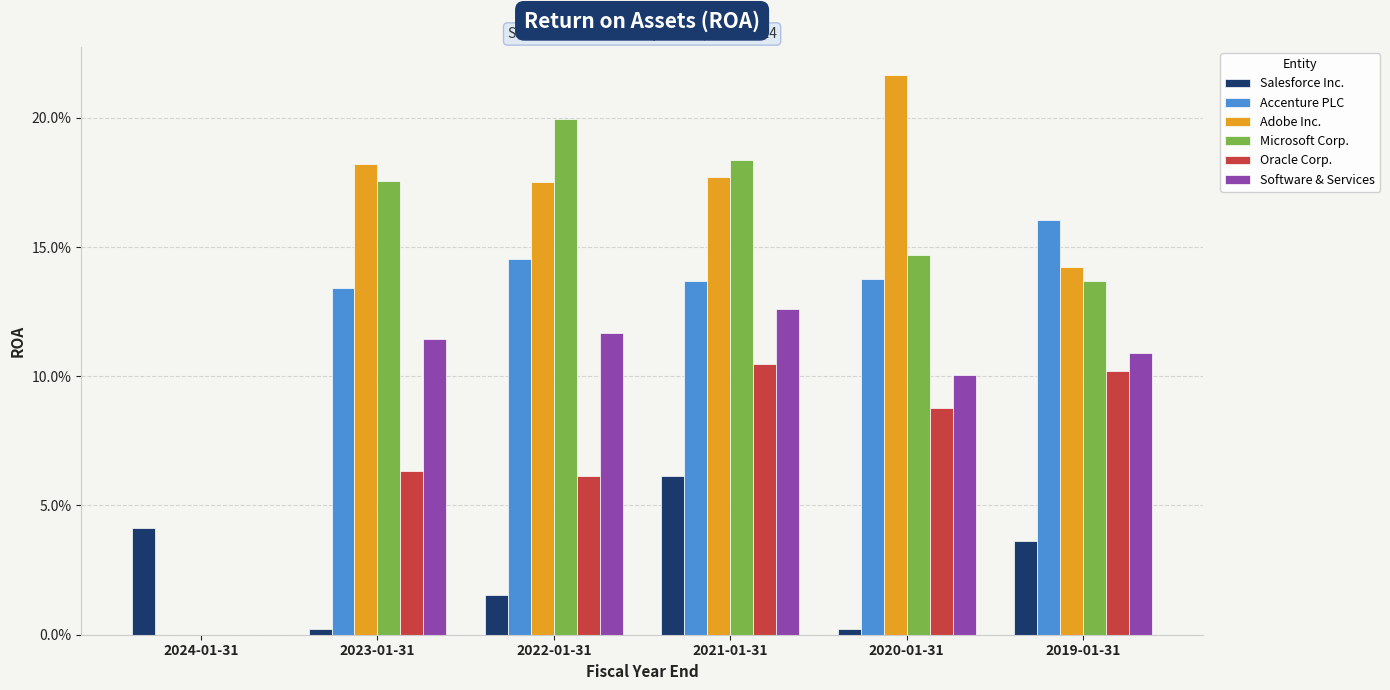

Where is Software & Services nearest to the value 0?

2024-01-31